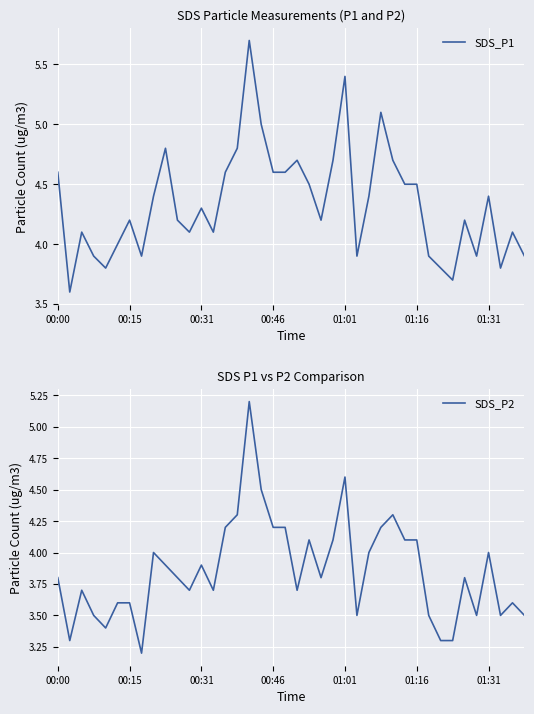

Rank the series by their average value, from lowest to highest.

SDS_P2, SDS_P1